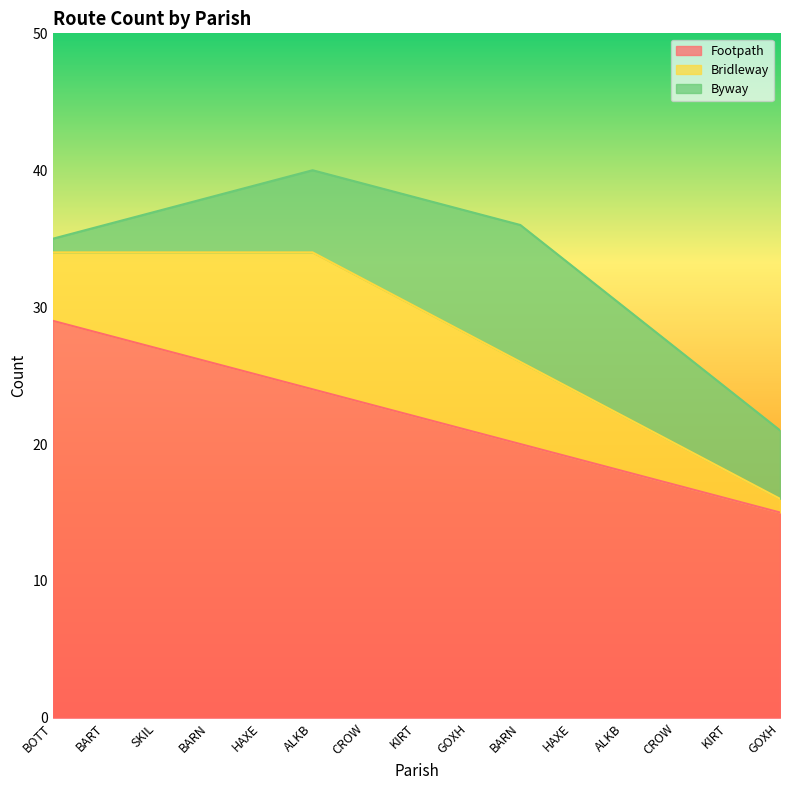

What is the difference between the maximum and minimum values in the Footpath series?

14